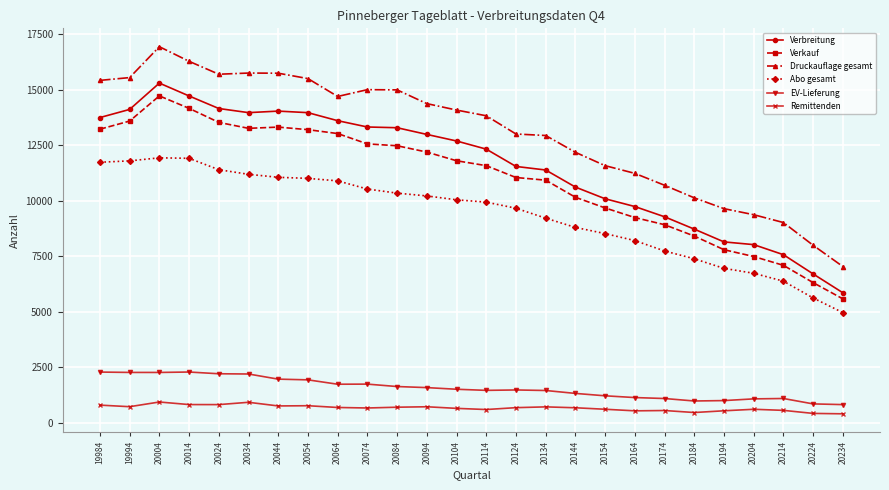

Is it true that Remittenden equals 932 at 20034?

True